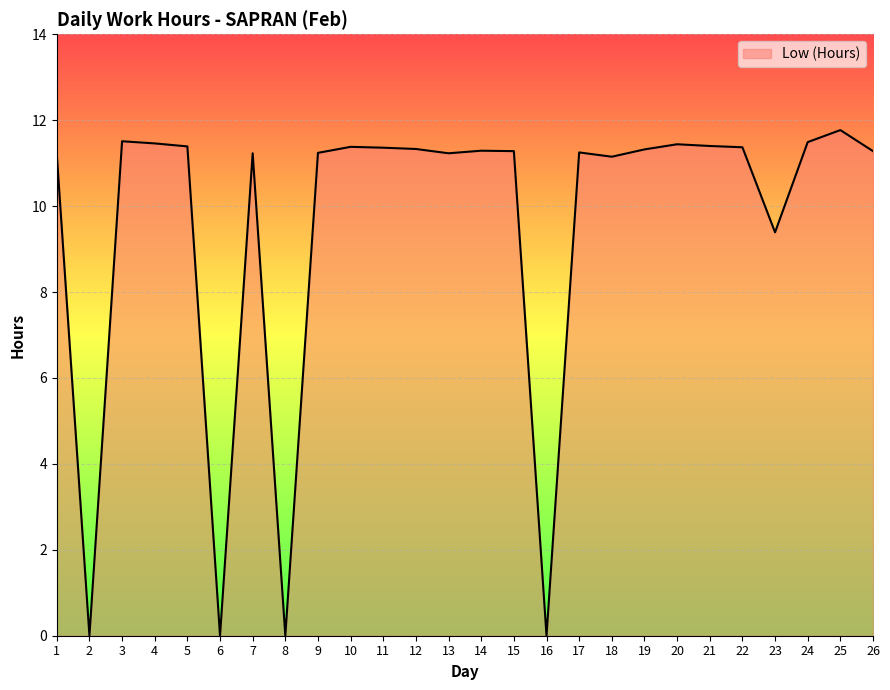

Does the chart have visible grid lines?

Yes